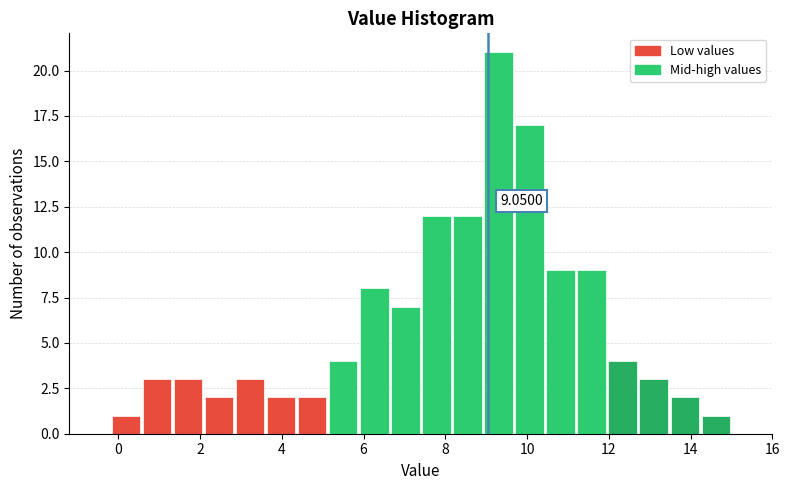

Around what value on the x-axis is the tallest bar? Give the approximate position of its centre, as read against the axis.

9.4